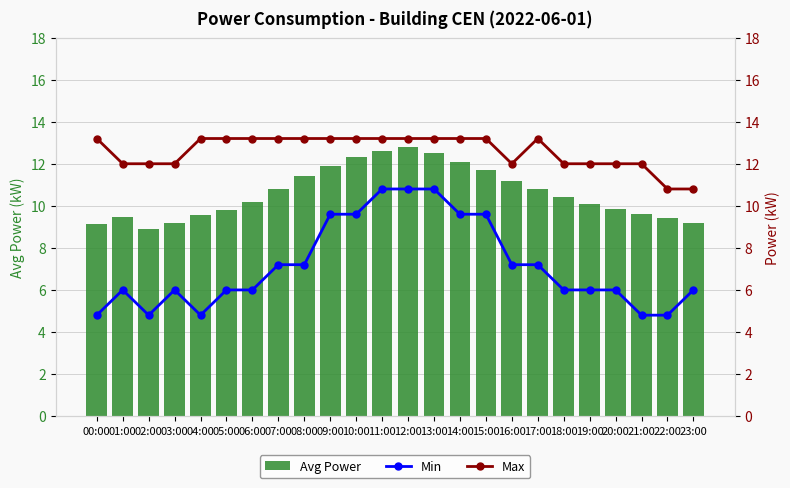

At which label does Max first exceed 13?

00:00